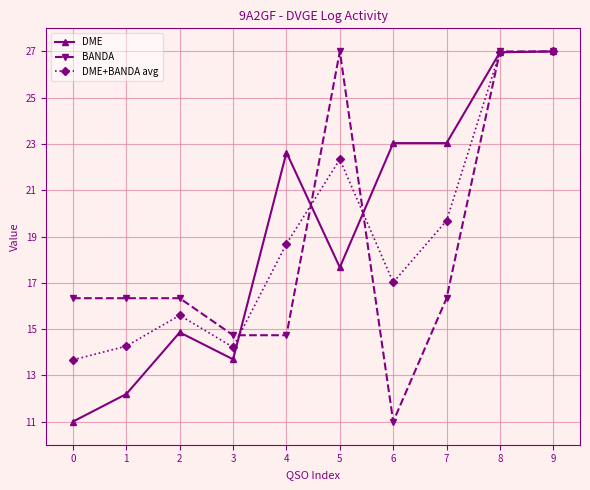

True or false: DME+BANDA avg has a value of 13.7 at 0.

True